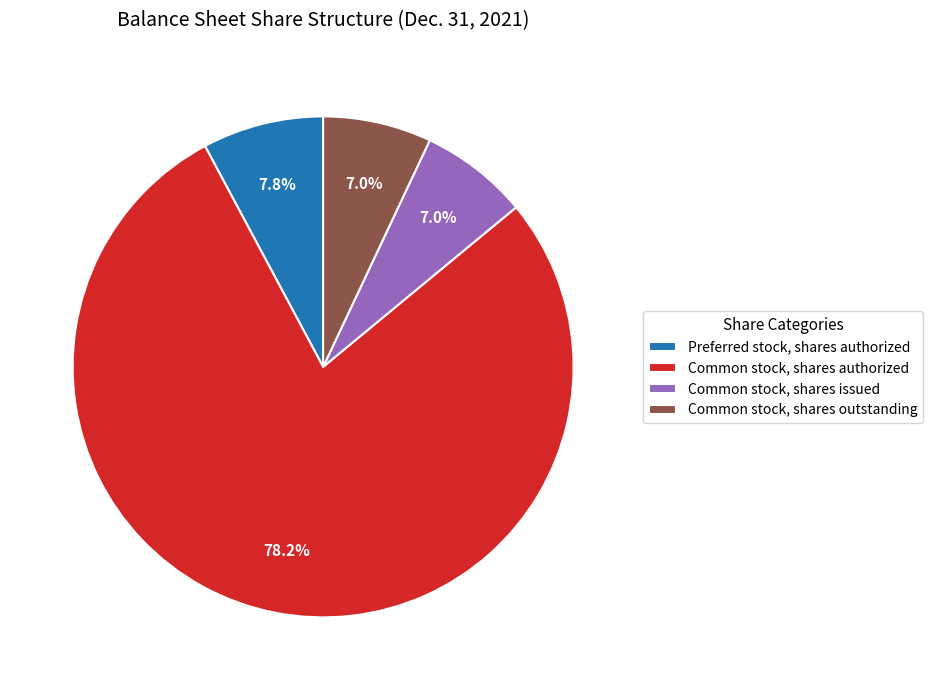

Between Preferred stock, shares authorized and Common stock, shares issued, which is larger?

Preferred stock, shares authorized